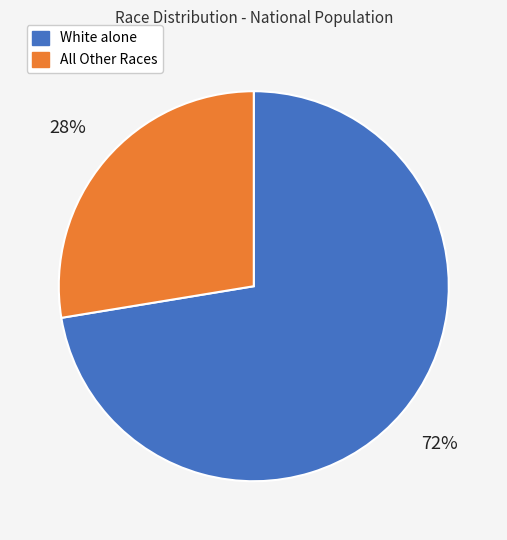

To the nearest percent, what is the average slice percentage?

50%